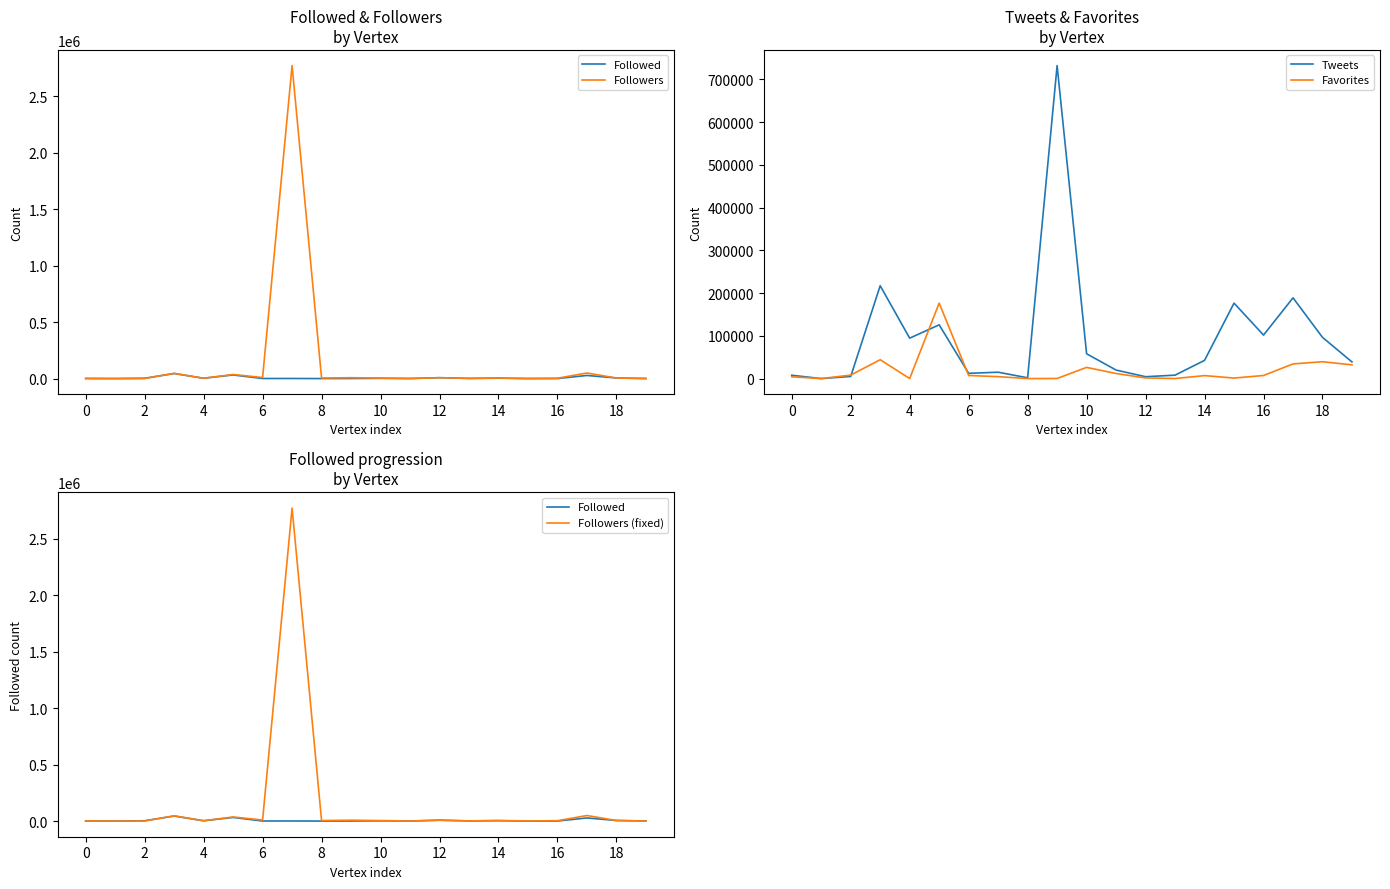

What is the sum of the Followers (fixed) values at 12 and 8?

12669